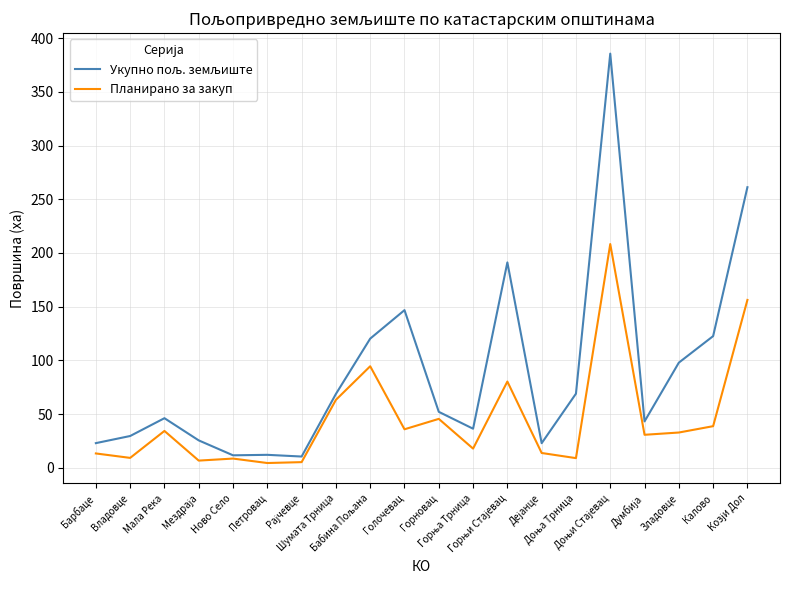

What is the maximum value shown in the chart?

385.7